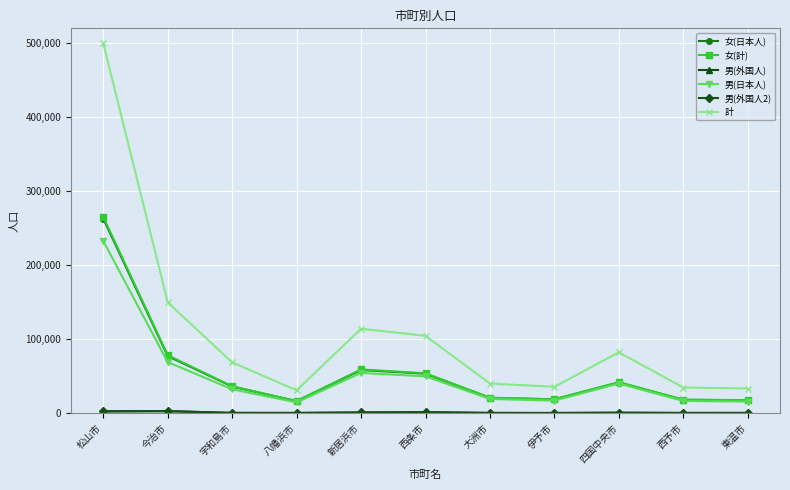

What is the label of the 6th point from the right?

西条市